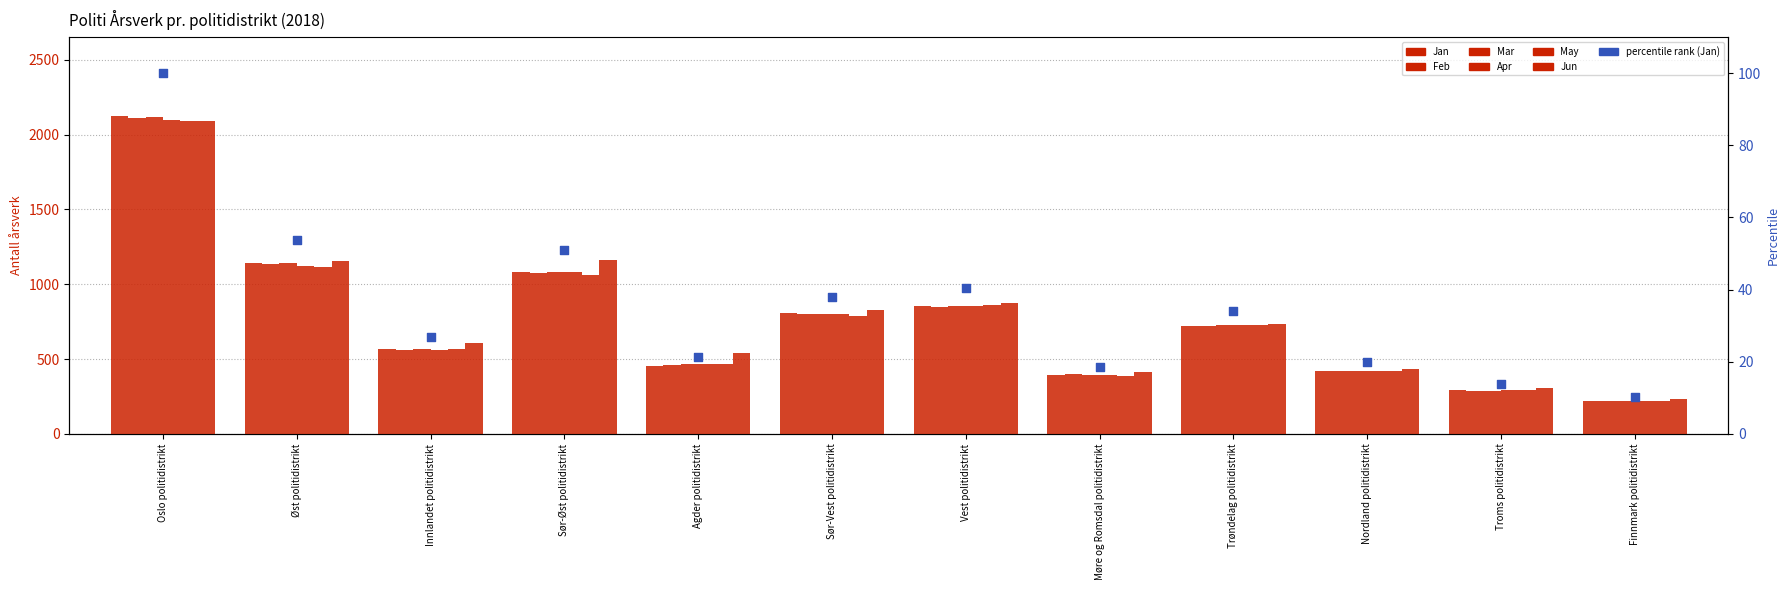

What is the total value across all series at Sør-Øst politidistrikt?

6546.1